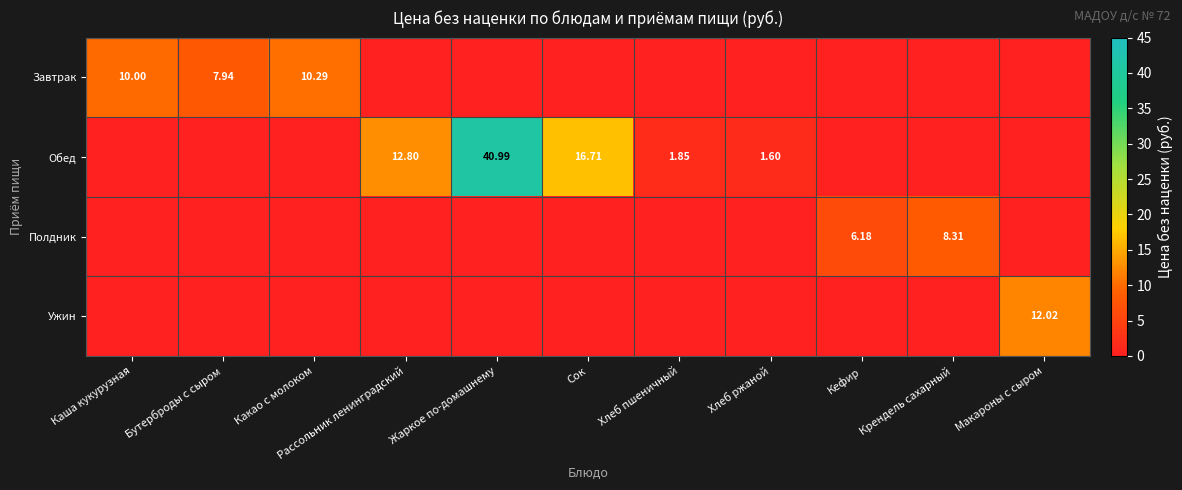

What is the spread (max minus min) of values at Кефир?

6.2